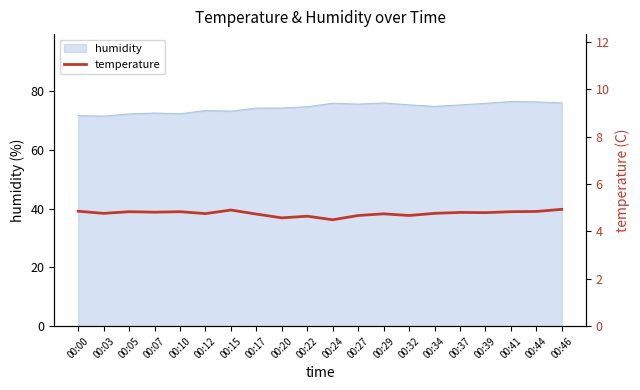

Between 00:22 and 00:32, which is larger?

00:32